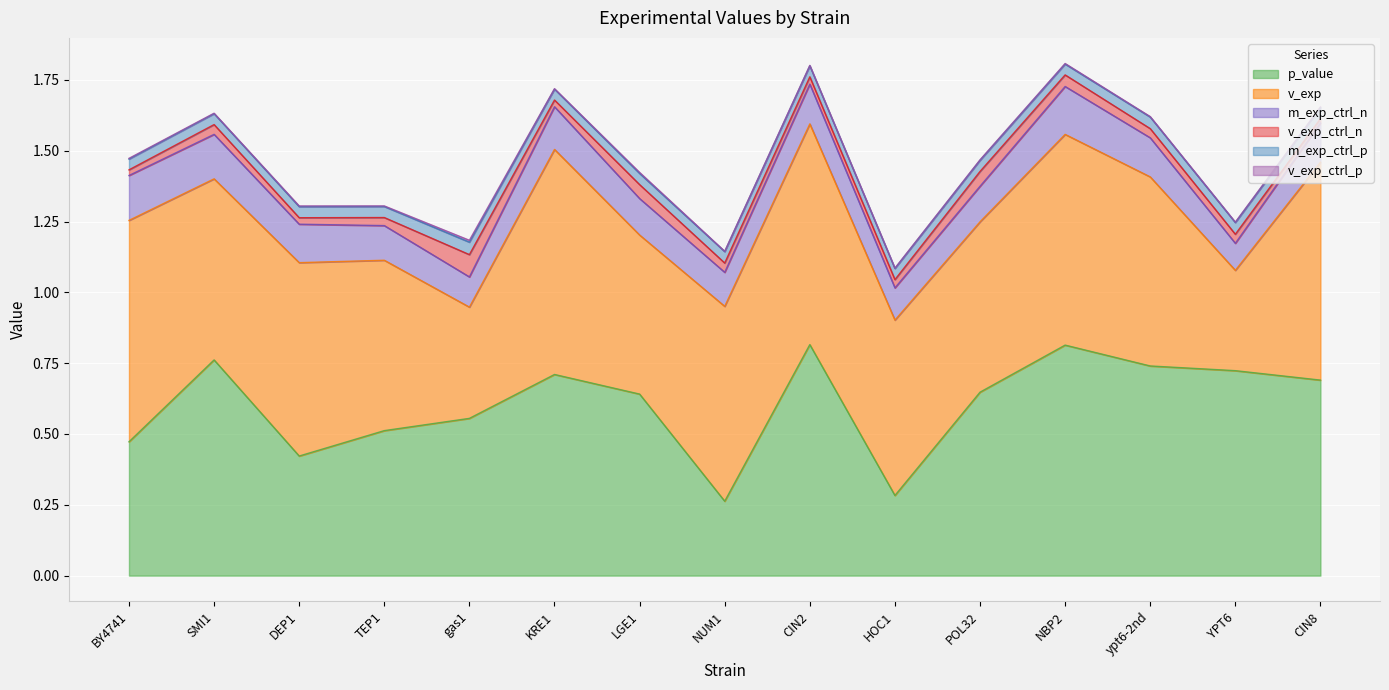

Is the value of m_exp_ctrl_p at TEP1 greater than the value of v_exp at NBP2?

No